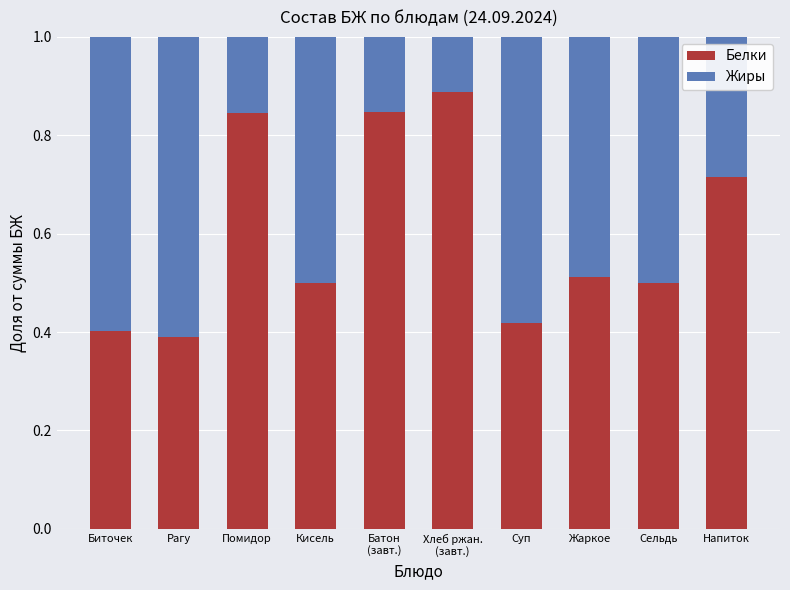

The Белки series shows 0.4 at Суп. True or false?

True